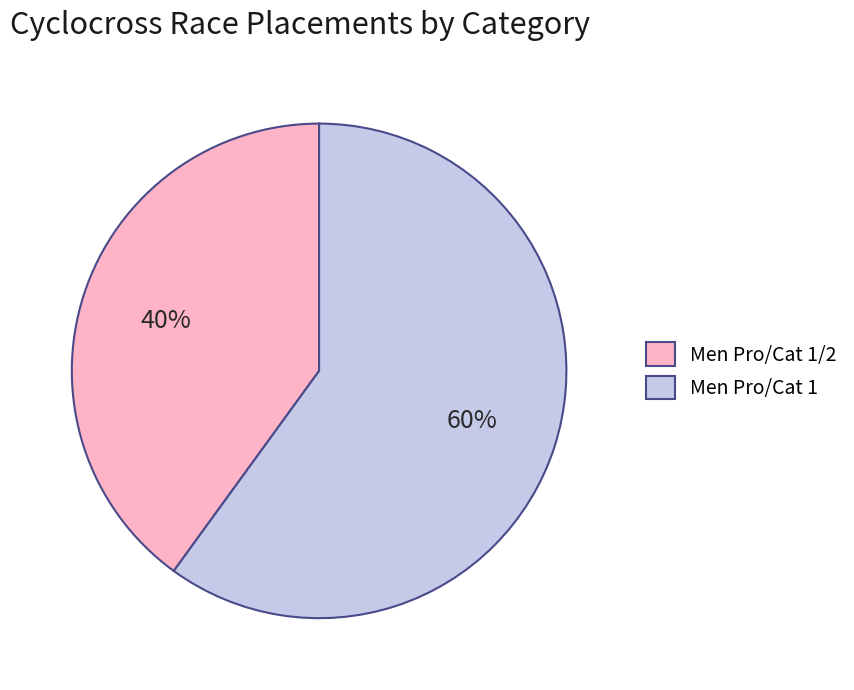

How many segments does this pie chart have?

2